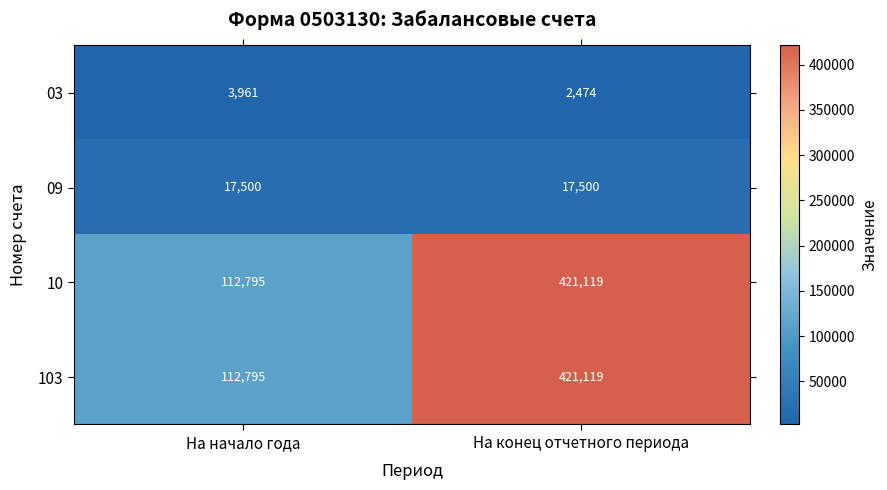

At how many categories does at least one series exceed 355267?

1